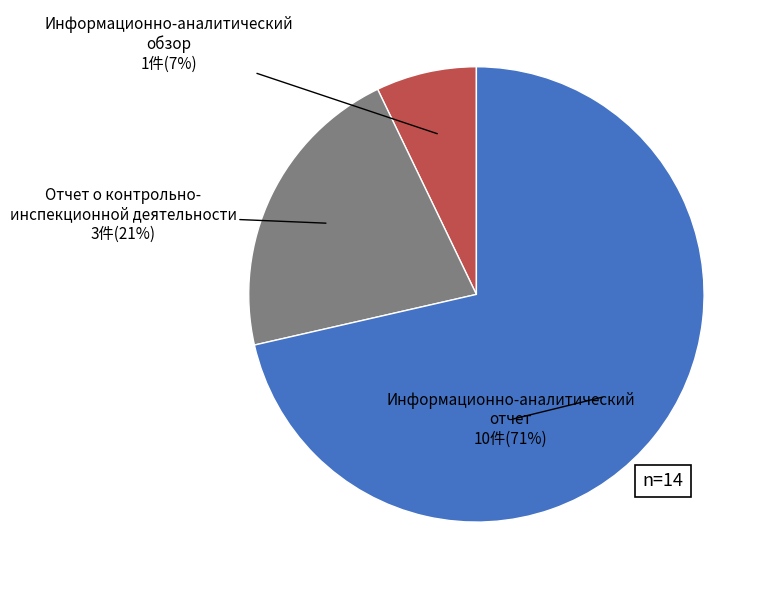

Which category has the smallest portion of the pie?

Информационно-аналитический обзор